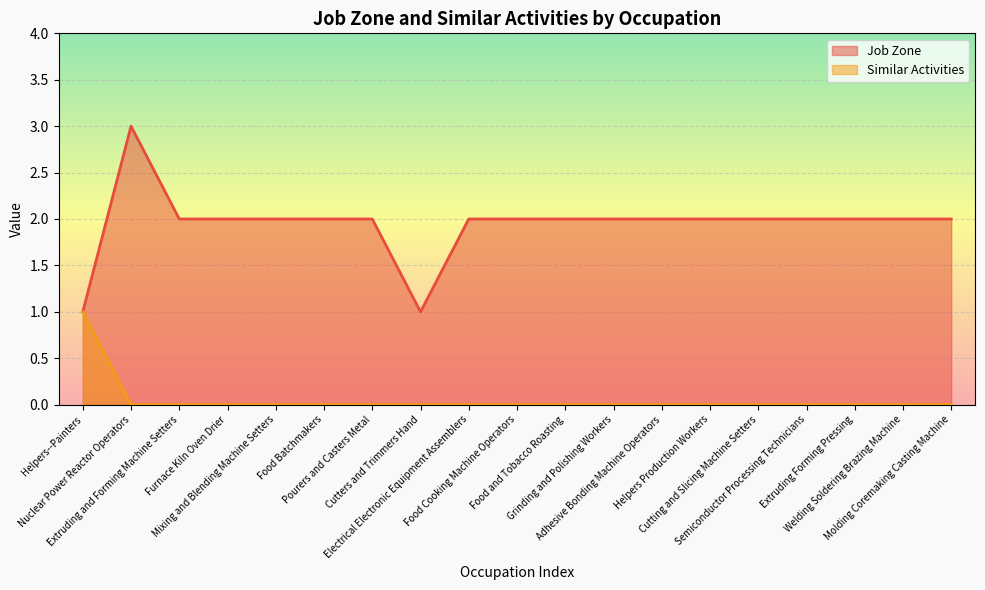

Where is Similar Activities nearest to the value 0?

Nuclear Power Reactor Operators